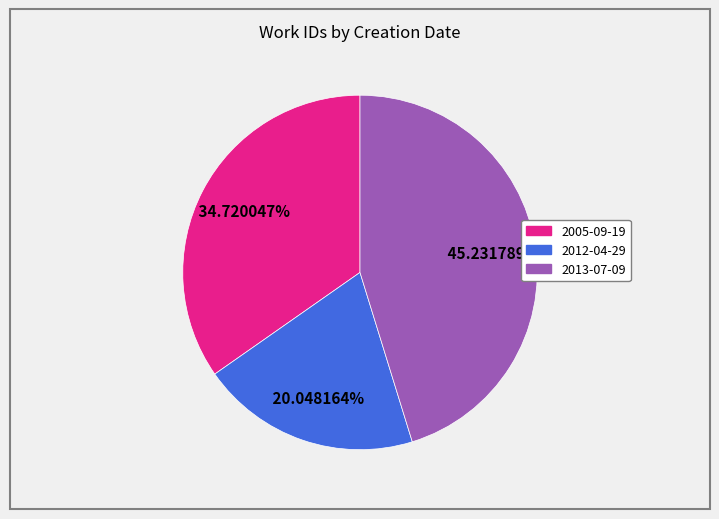

Does any single category account for the majority?

No